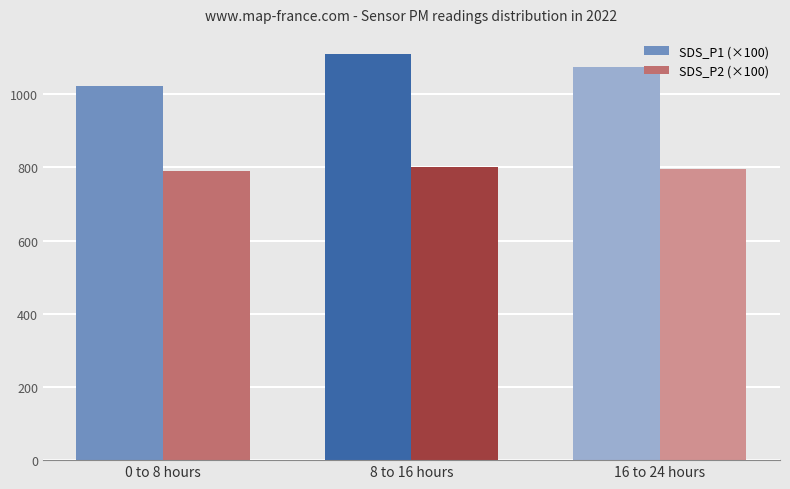

What is the value of the SDS_P1 (×100) bar at the 1st from the left?

1021.0